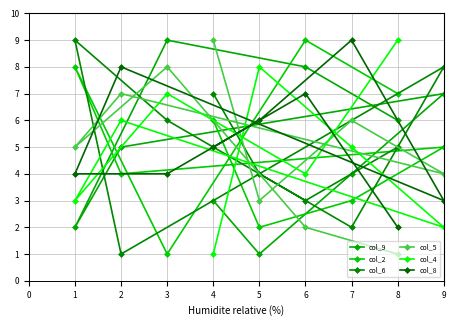

Is the value of col_6 at 5 greater than the value of col_2 at 3?

Yes